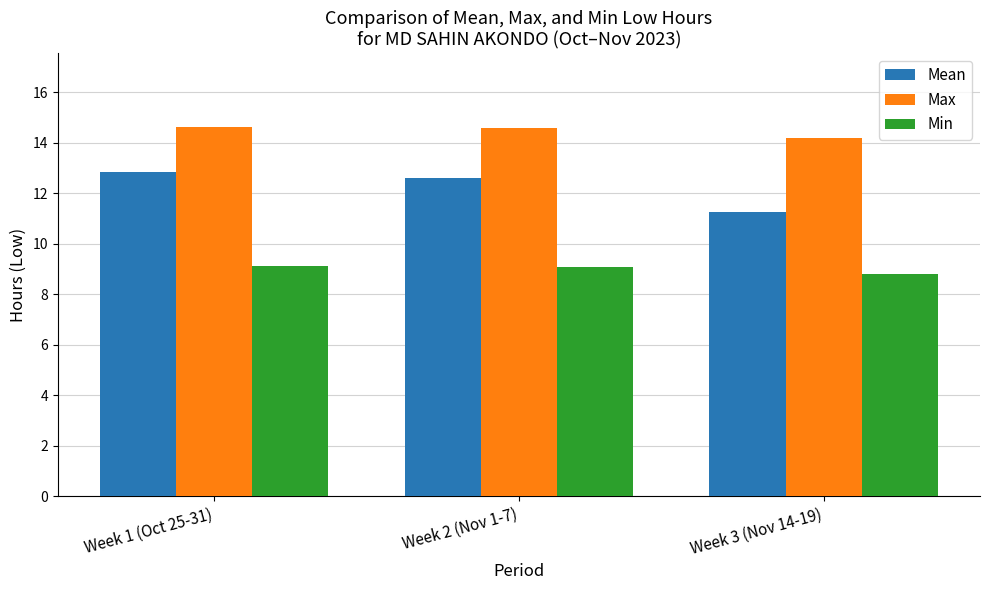

At which label does Max reach its minimum?

Week 3 (Nov 14-19)